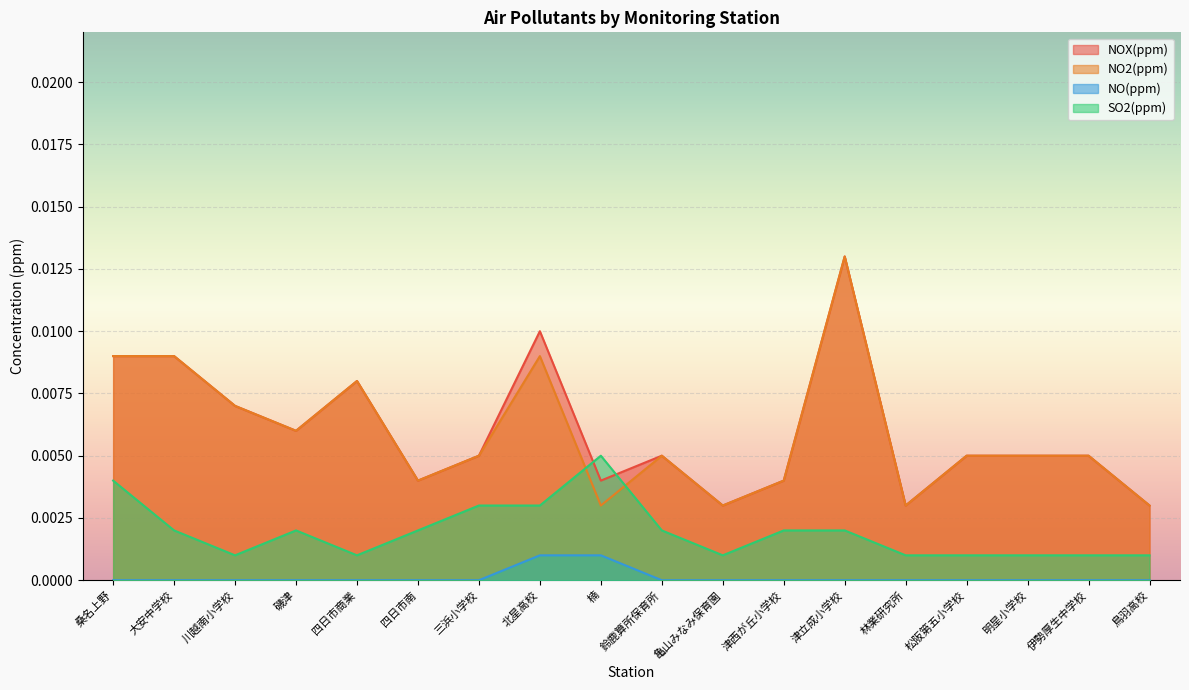

Which has a higher value, 川越南小学校 or 四日市南?

川越南小学校